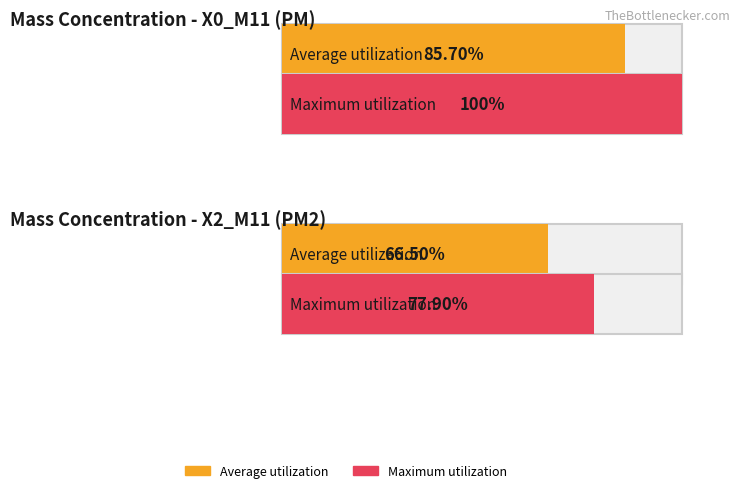

True or false: X0_M11 has a value of 7.5 at 14:01.

False